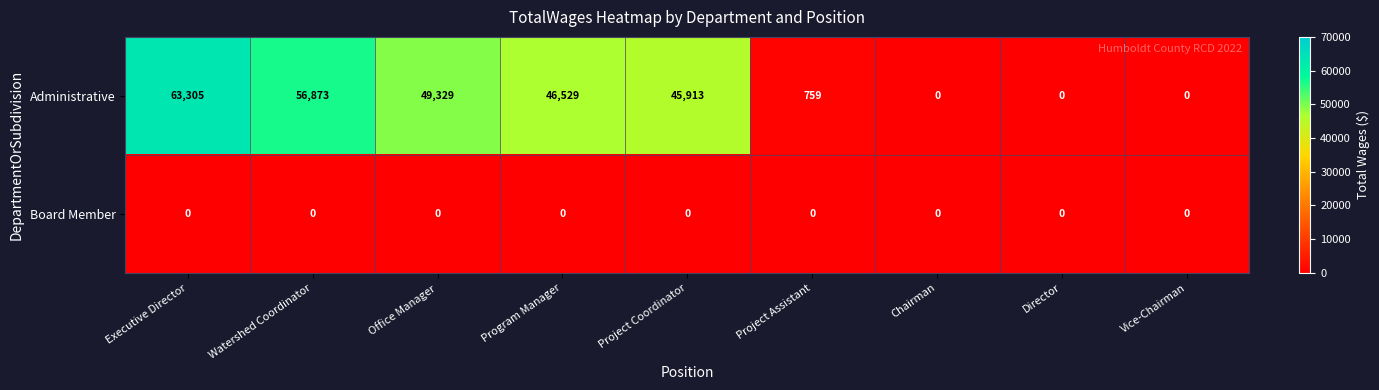

Which series has the largest range (max minus min)?

Administrative